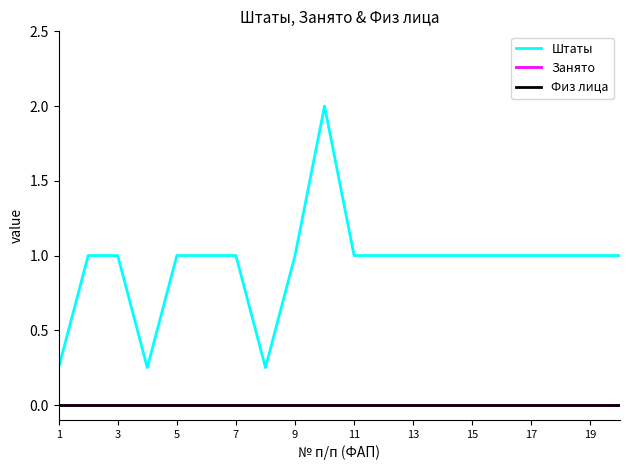

At which label is Занято closest to 0?

1